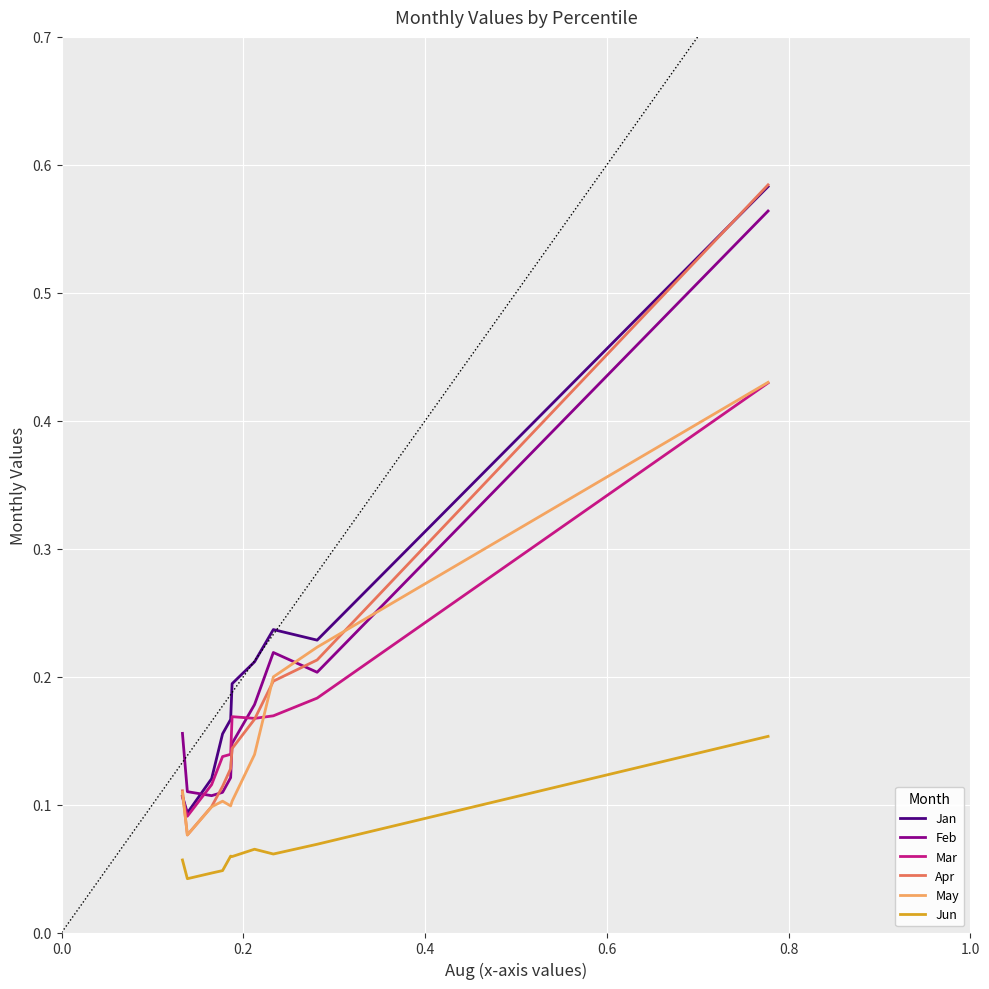

True or false: Feb and Jun cross at least once.

False